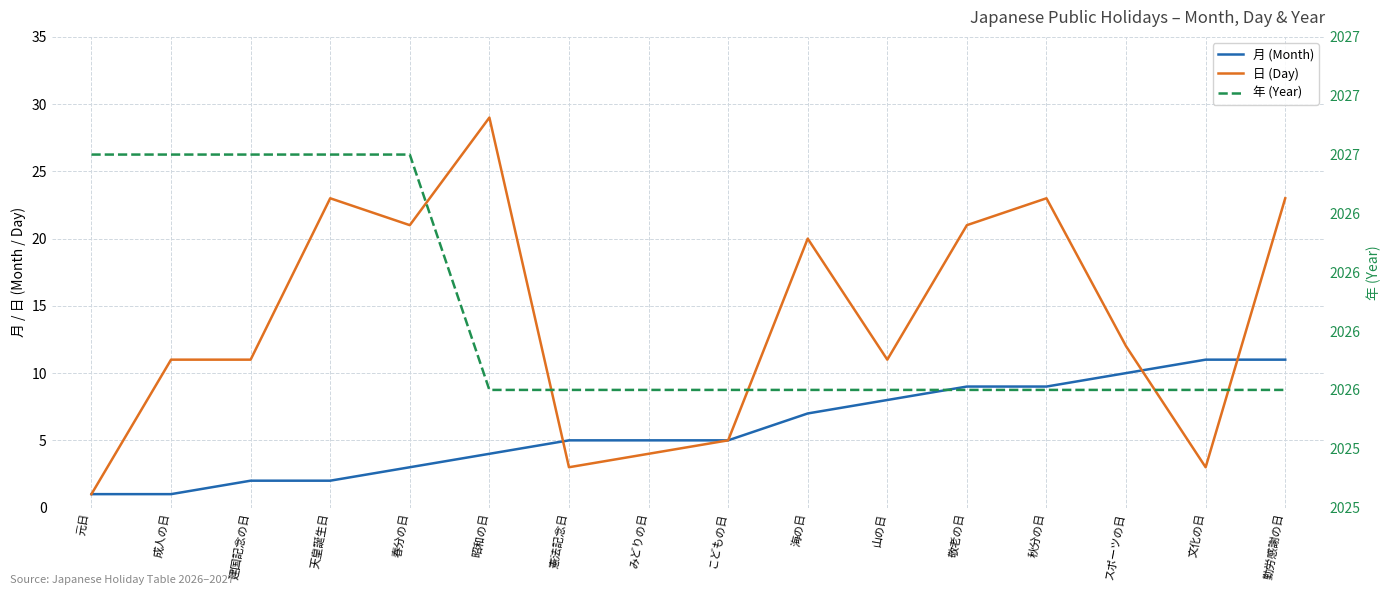

Count the 年 (Year) values in the range 2026 to 2027.

16